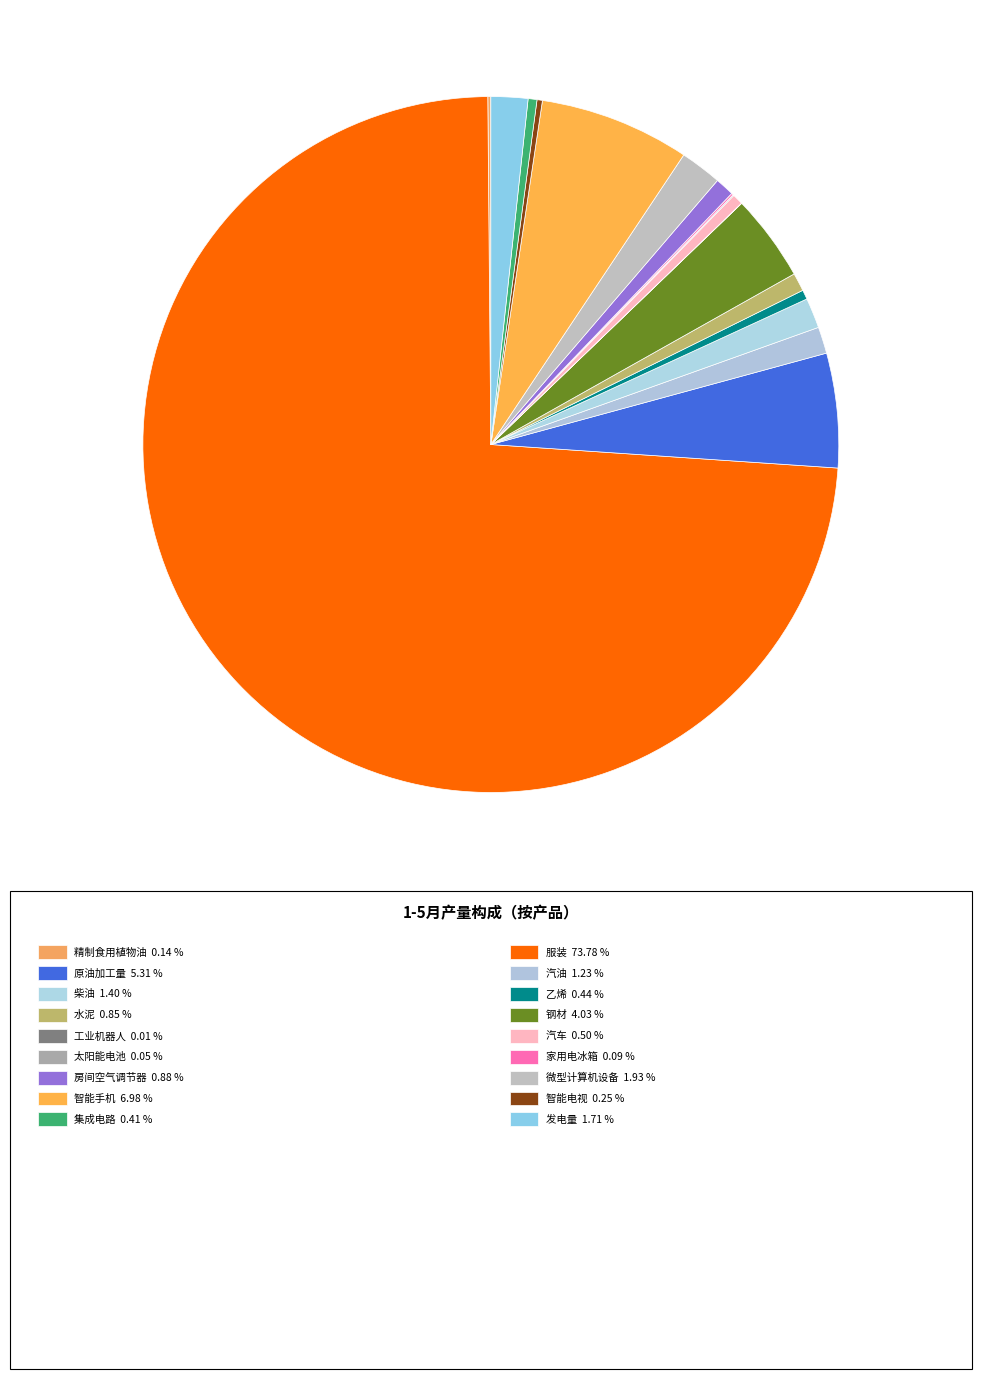

How many slices are in this pie chart?

18